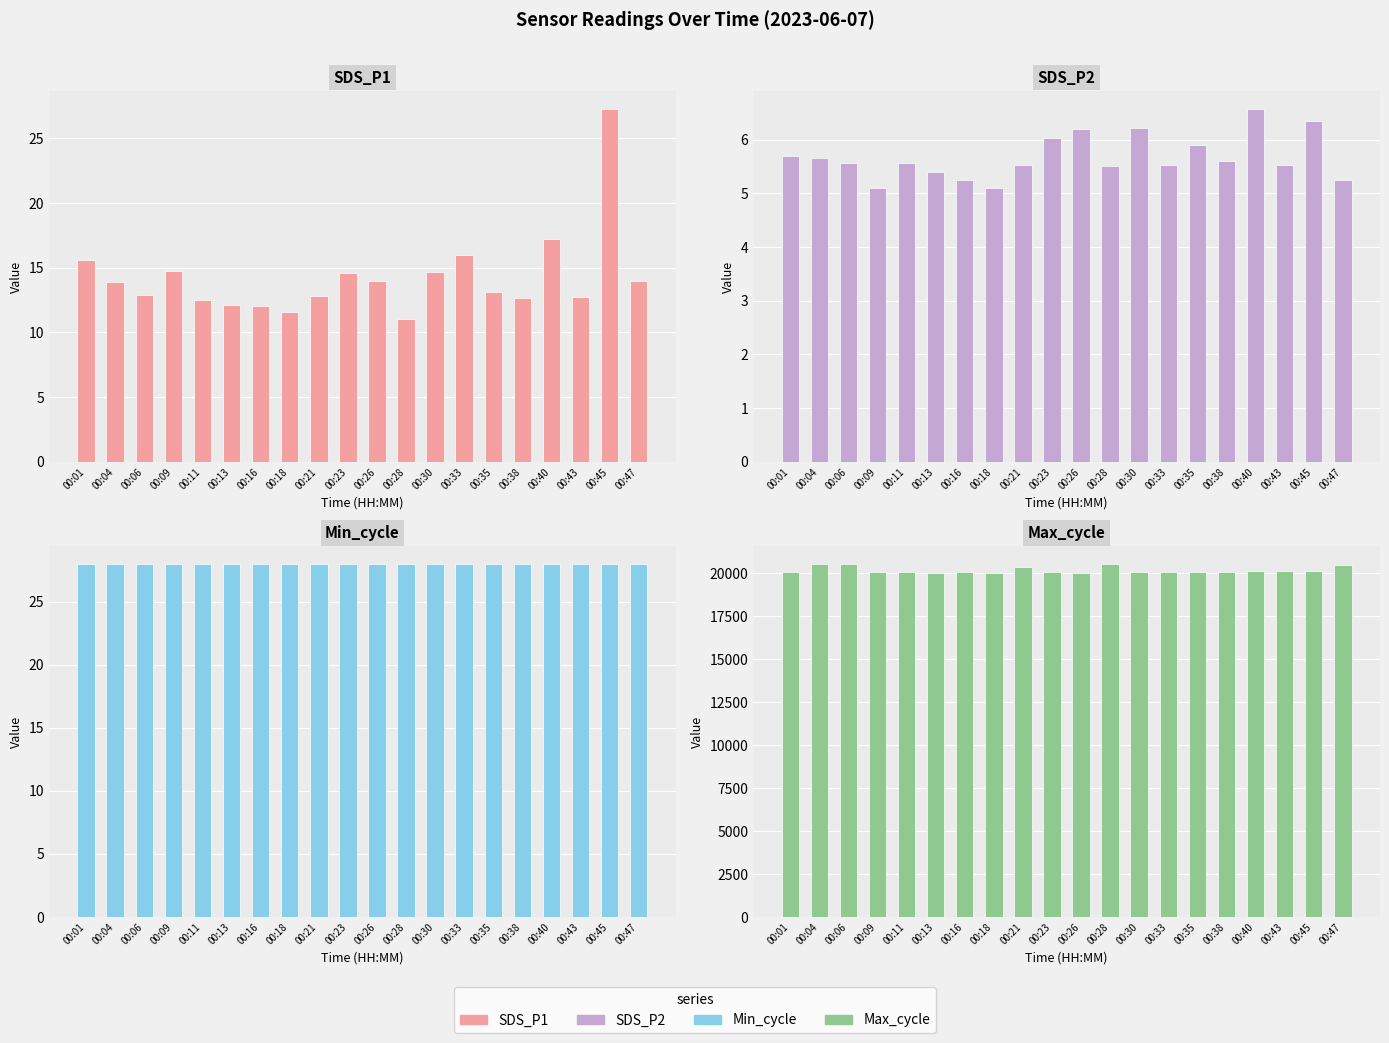

Between 00:06 and 00:18, which series saw the biggest shift?

Max_cycle